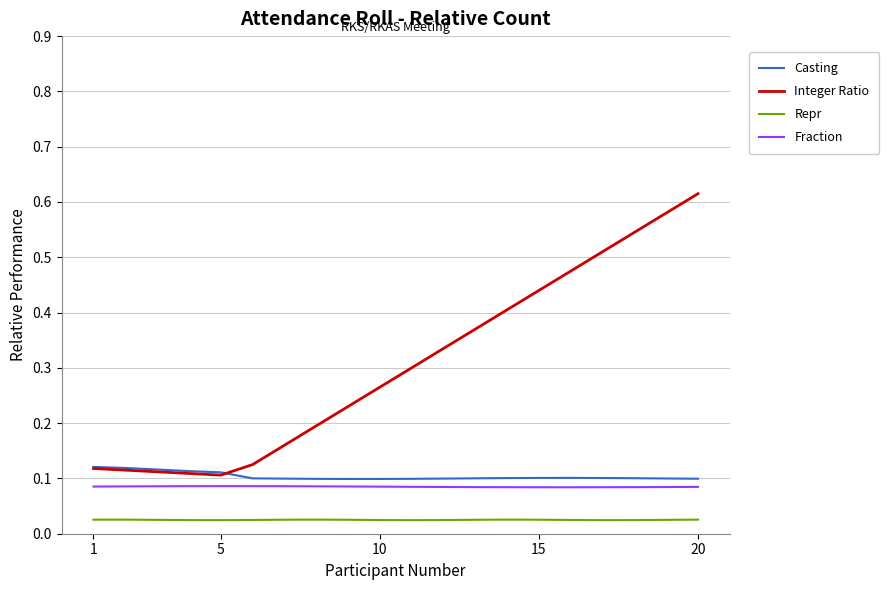

True or false: Integer Ratio and Fraction cross at least once.

False